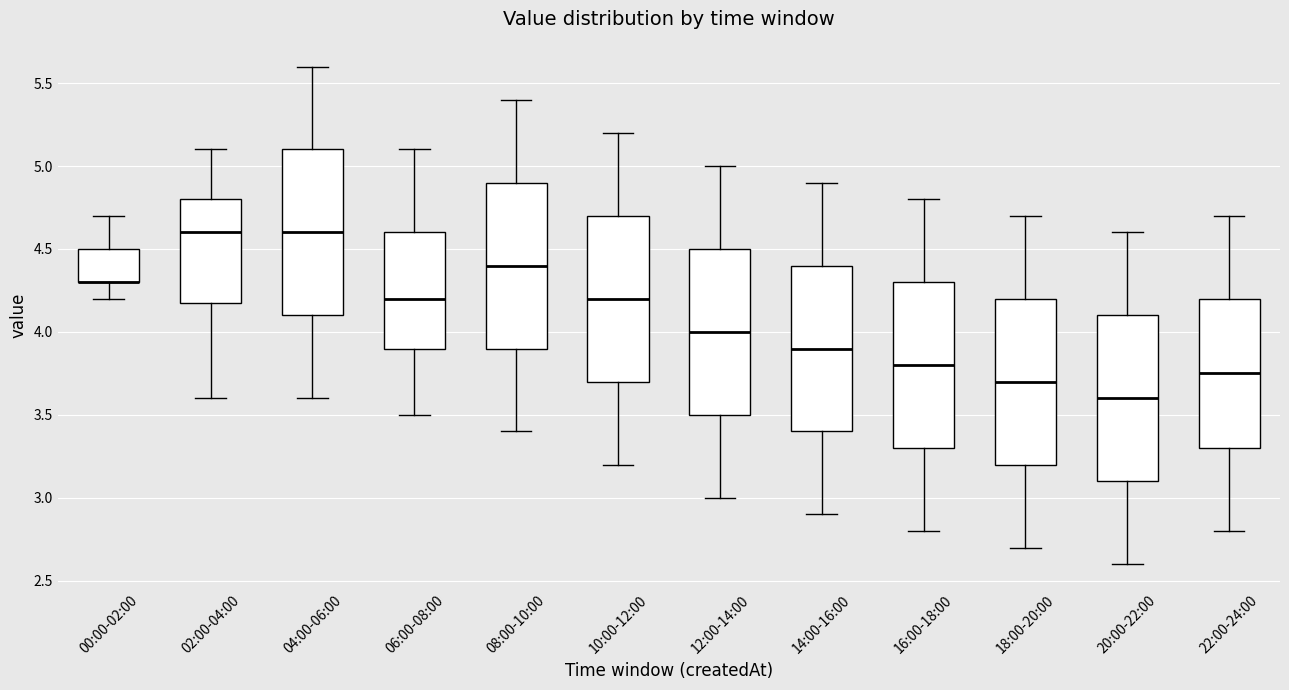

Reading left to right, read every box against the y-axis: the position of its median line, the range the box covers, and the ends of its whiskers. The values are not printed on the chart, so give them approximately, as read against the axis.

00:00-02:00: median 4.30 (drawn on the box's lower edge), box 4.30 to 4.50, whiskers 4.20 to 4.70
02:00-04:00: median 4.60, box 4.20 to 4.80, whiskers 3.60 to 5.10
04:00-06:00: median 4.60, box 4.10 to 5.10, whiskers 3.60 to 5.60
06:00-08:00: median 4.20, box 3.90 to 4.60, whiskers 3.50 to 5.10
08:00-10:00: median 4.40, box 3.90 to 4.90, whiskers 3.40 to 5.40
10:00-12:00: median 4.20, box 3.70 to 4.70, whiskers 3.20 to 5.20
12:00-14:00: median 4.00, box 3.50 to 4.50, whiskers 3.00 to 5.00
14:00-16:00: median 3.90, box 3.40 to 4.40, whiskers 2.90 to 4.90
16:00-18:00: median 3.80, box 3.30 to 4.30, whiskers 2.80 to 4.80
18:00-20:00: median 3.70, box 3.20 to 4.20, whiskers 2.70 to 4.70
20:00-22:00: median 3.60, box 3.10 to 4.10, whiskers 2.60 to 4.60
22:00-24:00: median 3.75, box 3.30 to 4.20, whiskers 2.80 to 4.70